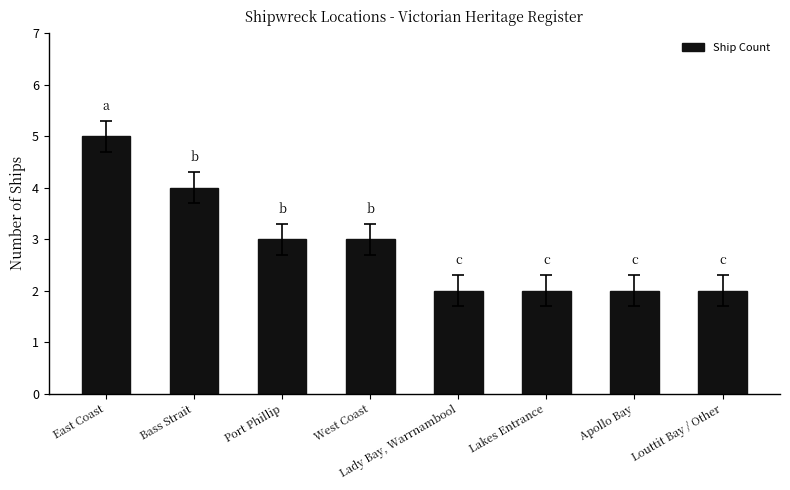

The value at Bass Strait is 6. True or false?

False